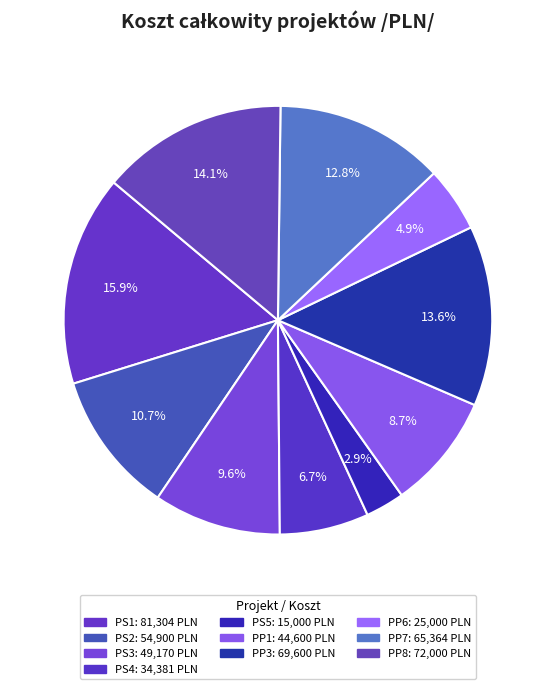

Which slice is the smallest?

PS5